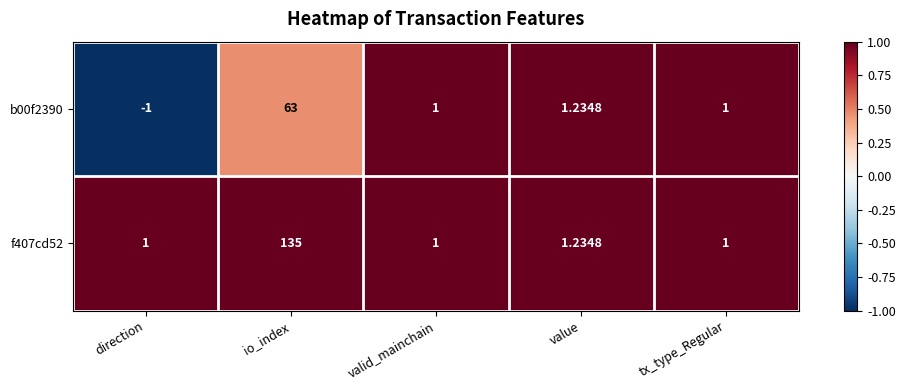

At which label does b00f2390 first exceed 1?

io_index